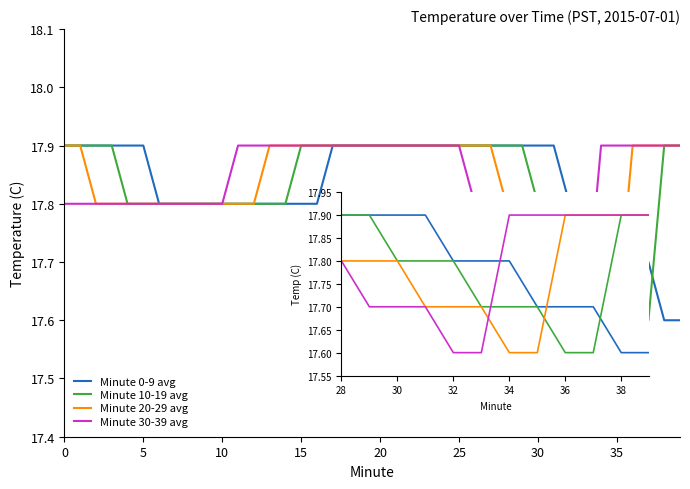

What is the minimum value for Minute 20-29 avg?

17.6